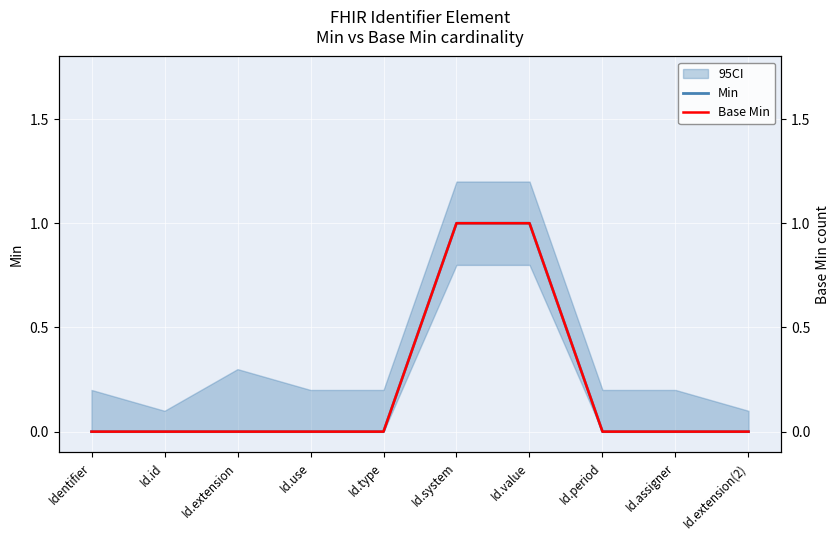

Which series has the widest spread of values?

Min